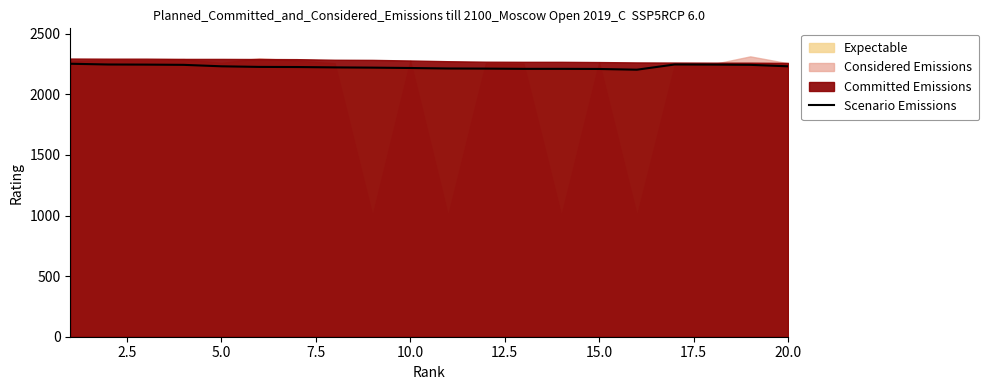

What is the maximum value for Scenario Emissions?

2253